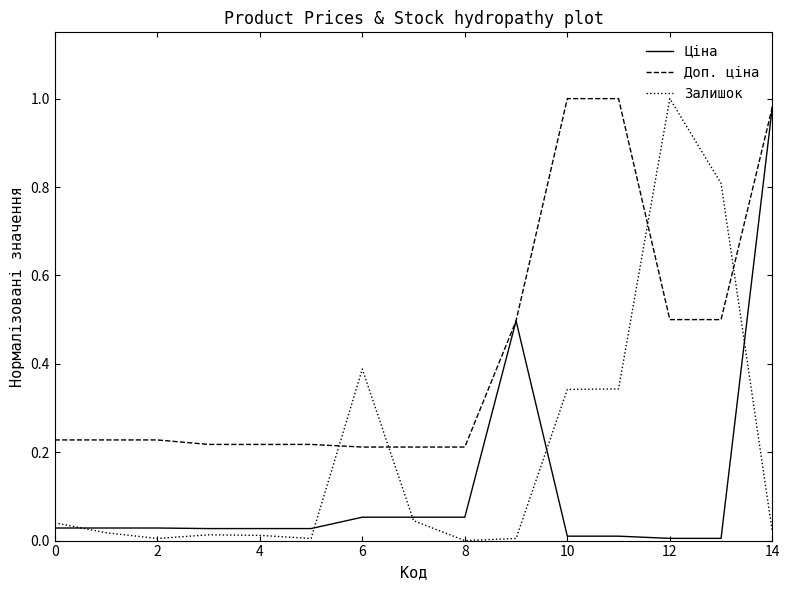

What is the difference between the maximum and minimum values in the Доп. ціна series?

0.8